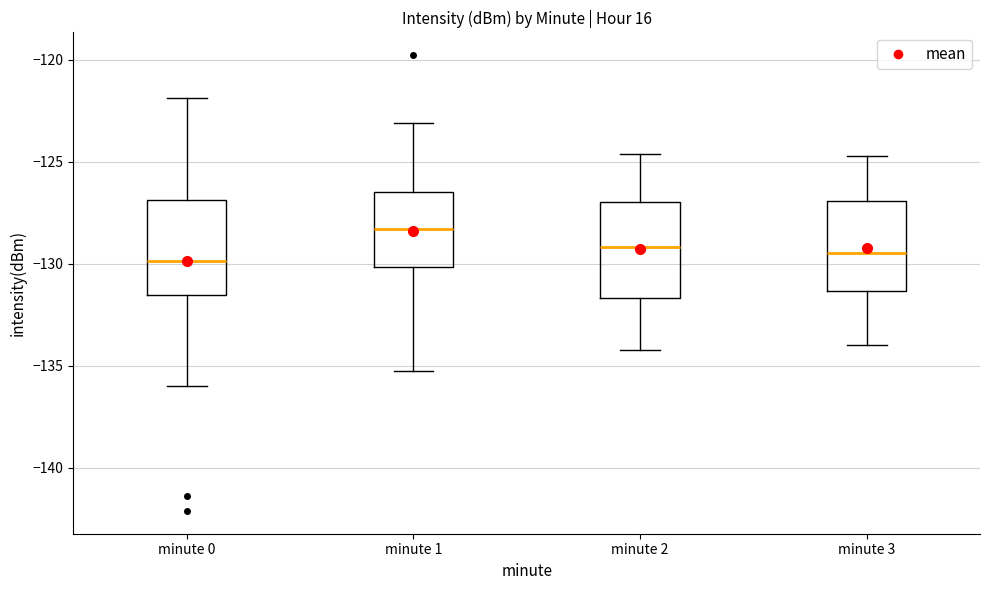

Where is the upper edge of the box for minute 1 on the y-axis? The values are not printed on the chart, so give them approximately, as read against the axis.

-126.5